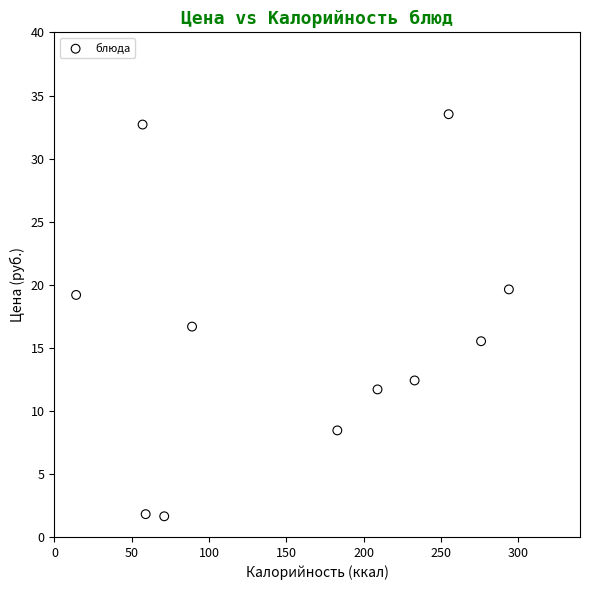

What is the range of Y values (max minus min)?

31.9